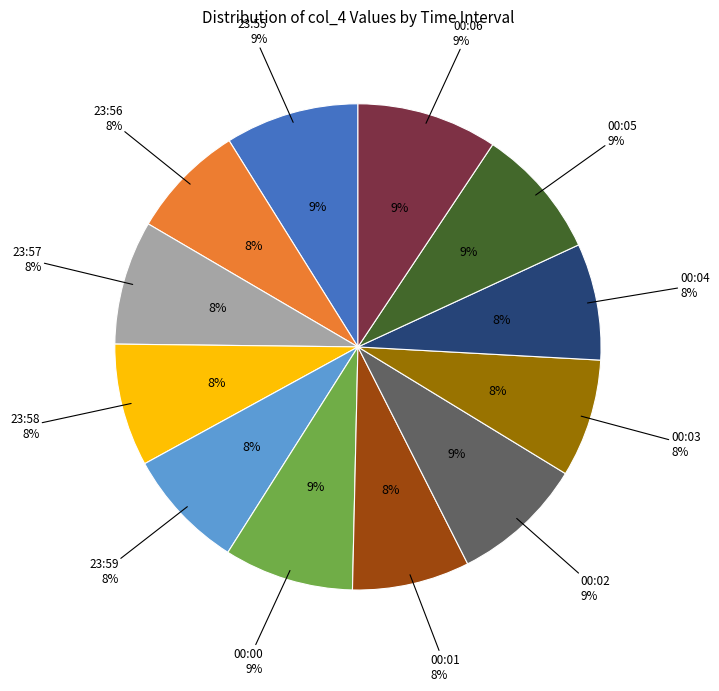

What percentage is the 23:56 slice, to the nearest percent?

8%